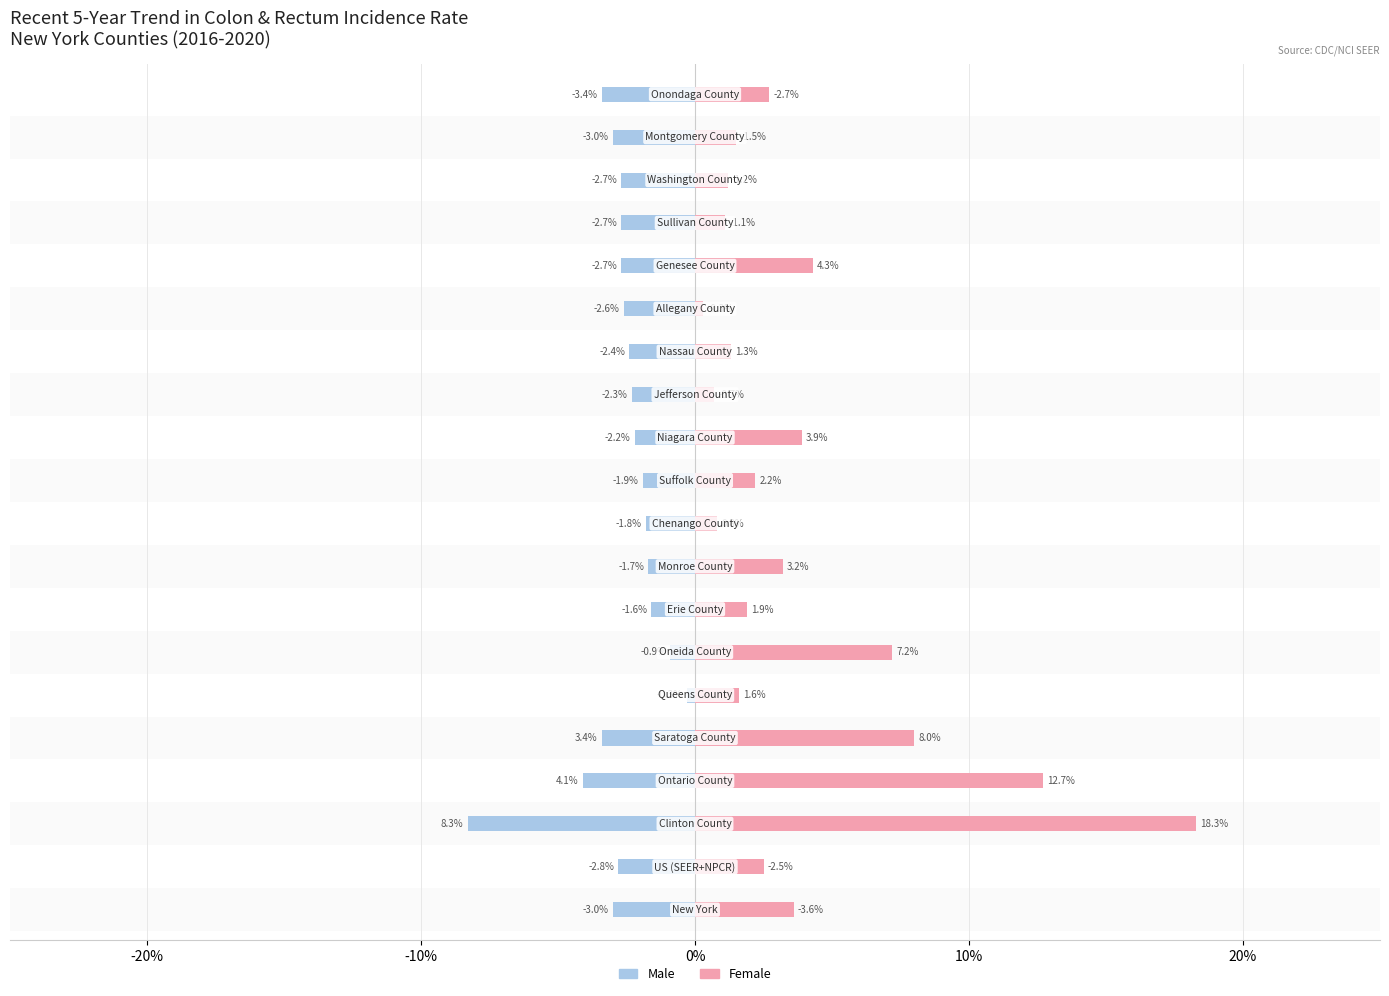

Which series has the largest total across all categories?

Female